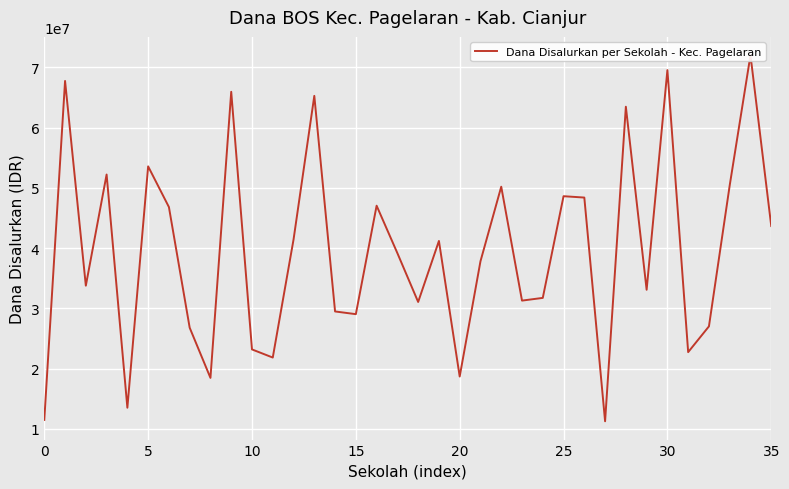

What is the ratio of the value at 13 to the value at 23?

2.1